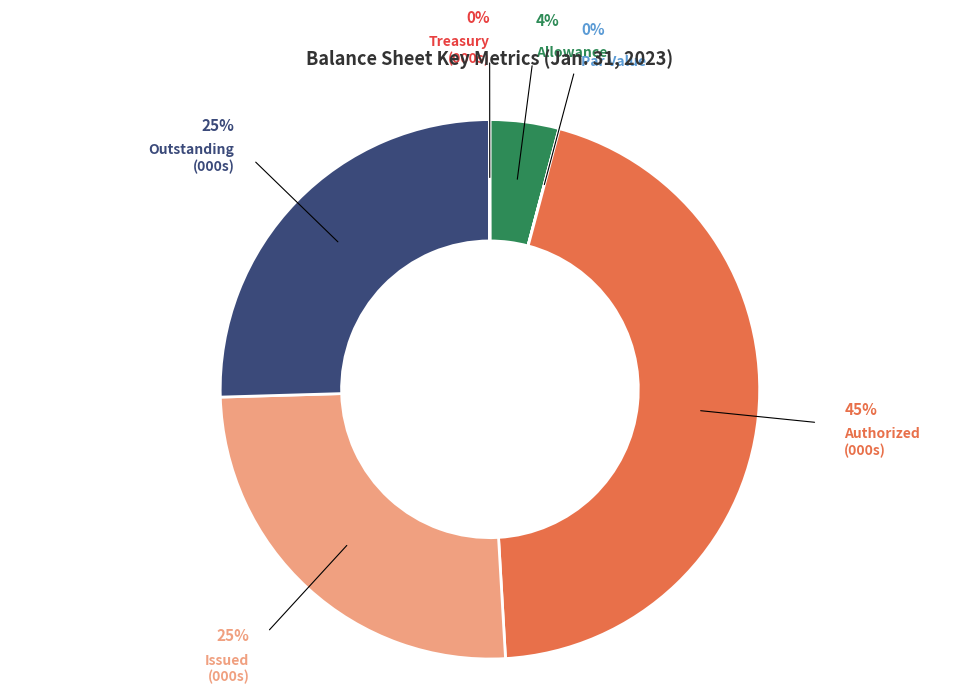

To the nearest percent, what is the difference between the largest and smallest slice percentages?

45%